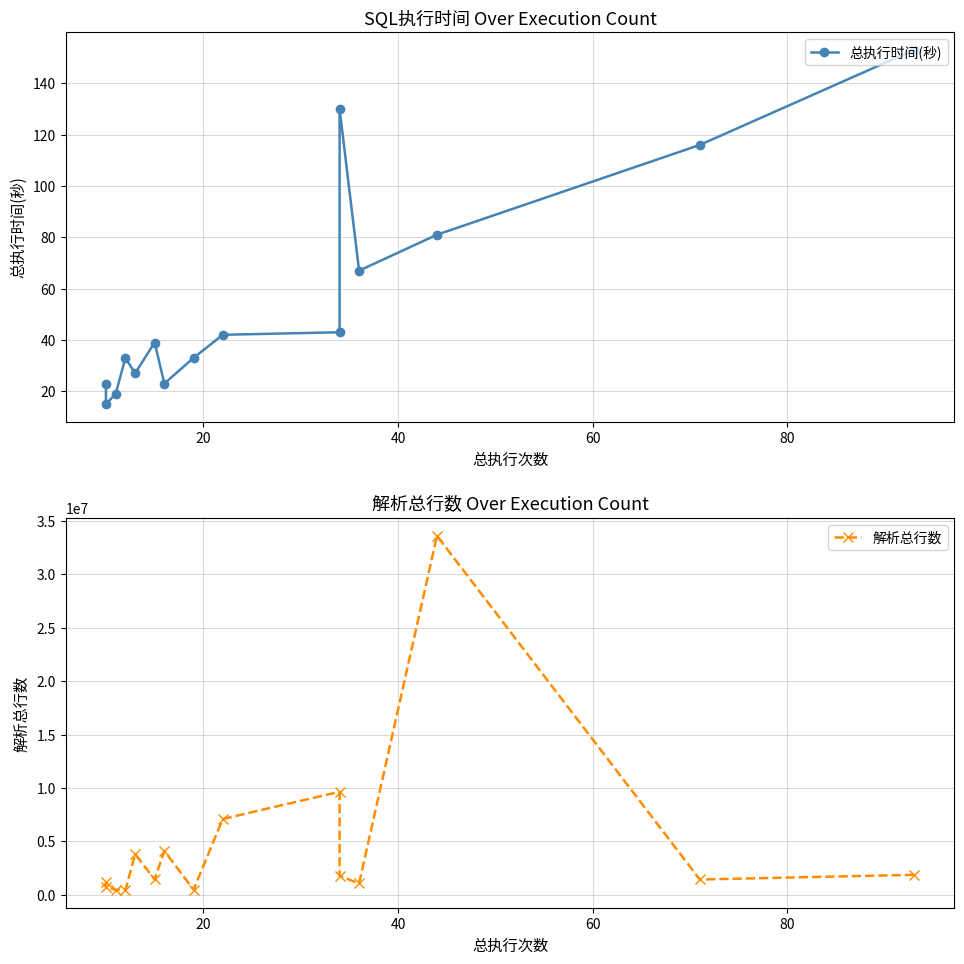

How many lines are shown in the chart?

2